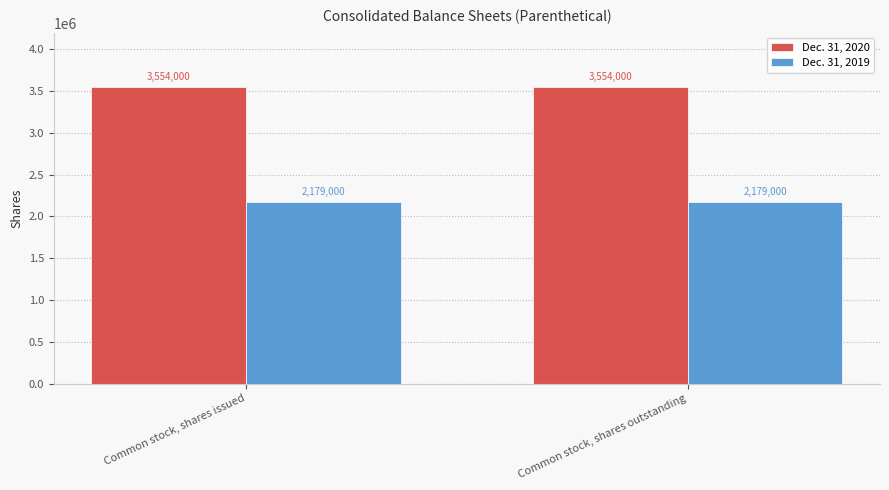

How many bars are there in each group?

2